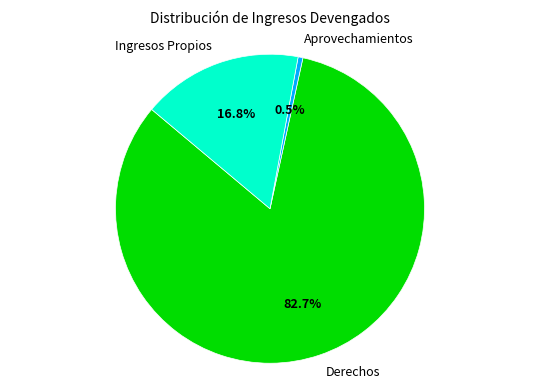

What percentage is NOT represented by Derechos?

17.3%